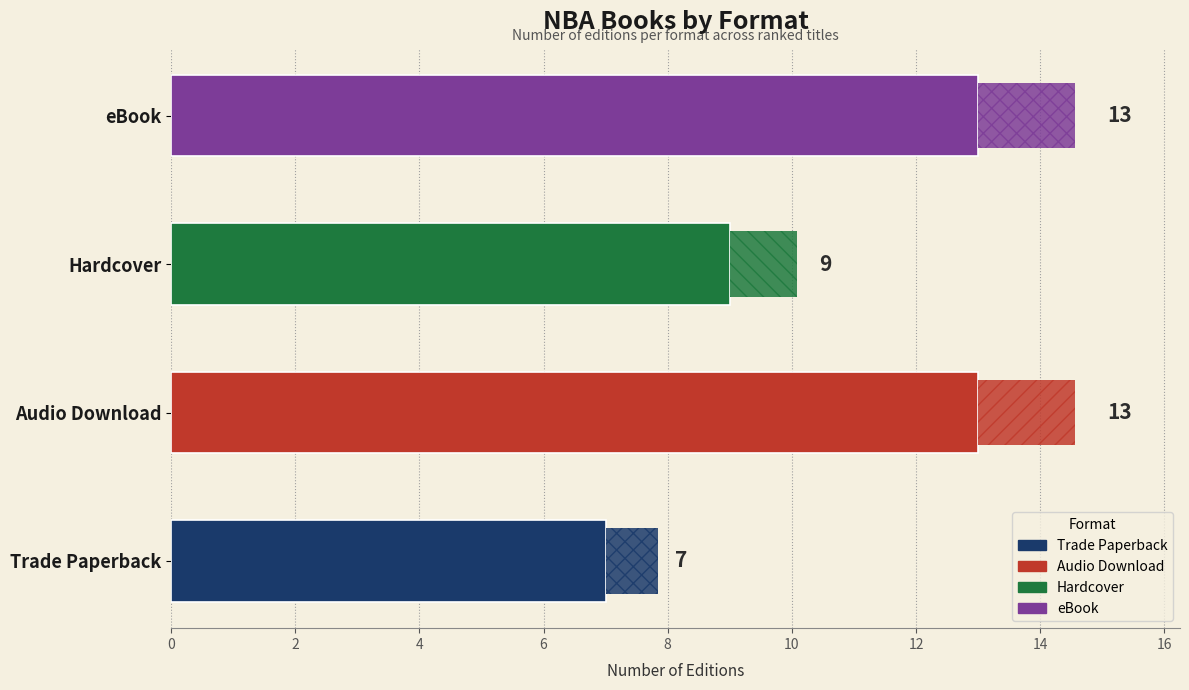

The value at Audio Download is 13. True or false?

True